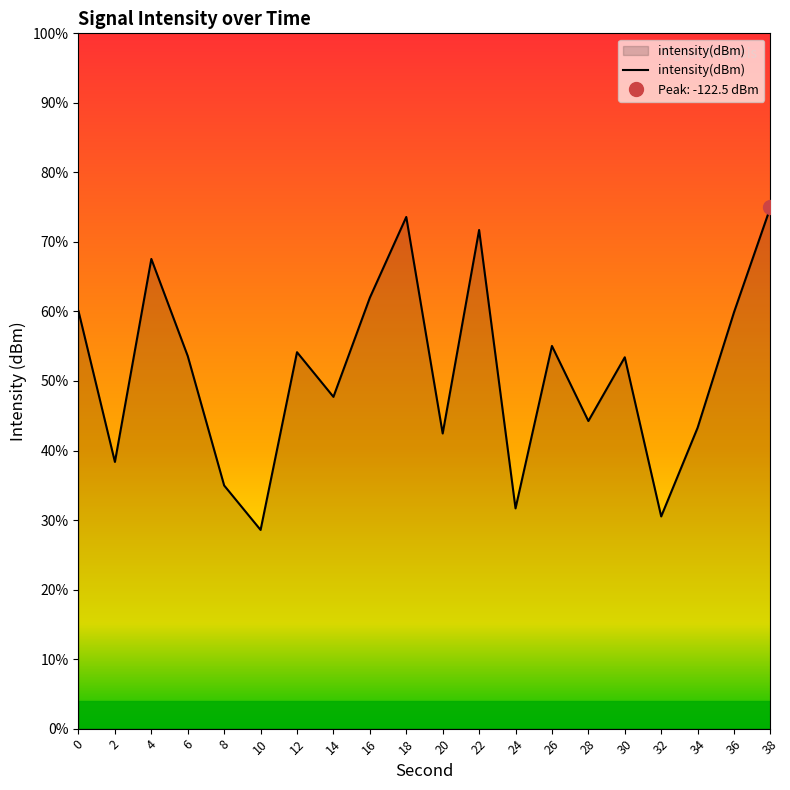

Which has a higher value, 32 or 36?

36